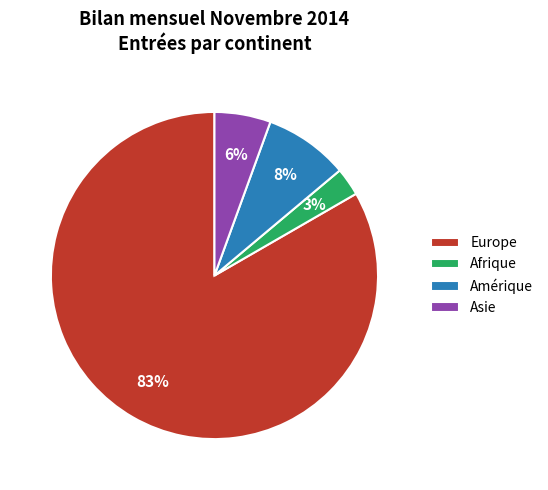

Do Afrique and Asie together represent more than half of the pie?

No